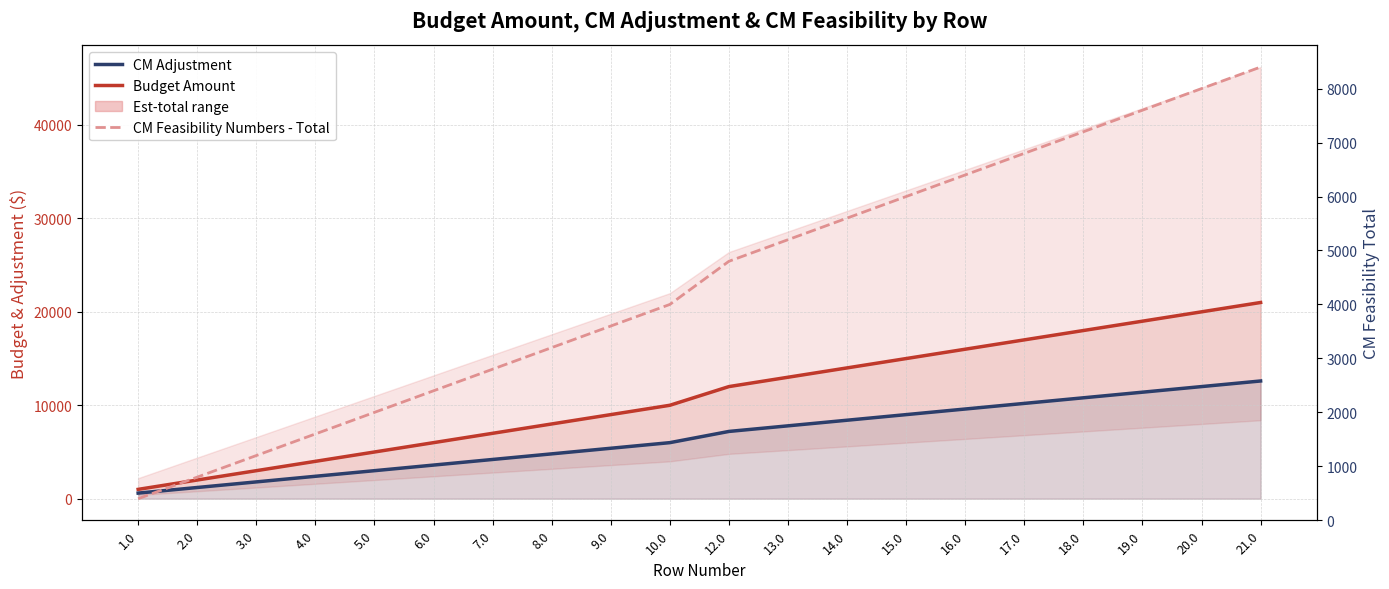

List the series in order of their peak value, highest first.

Budget Amount, CM Adjustment, CM Feasibility Numbers - Total